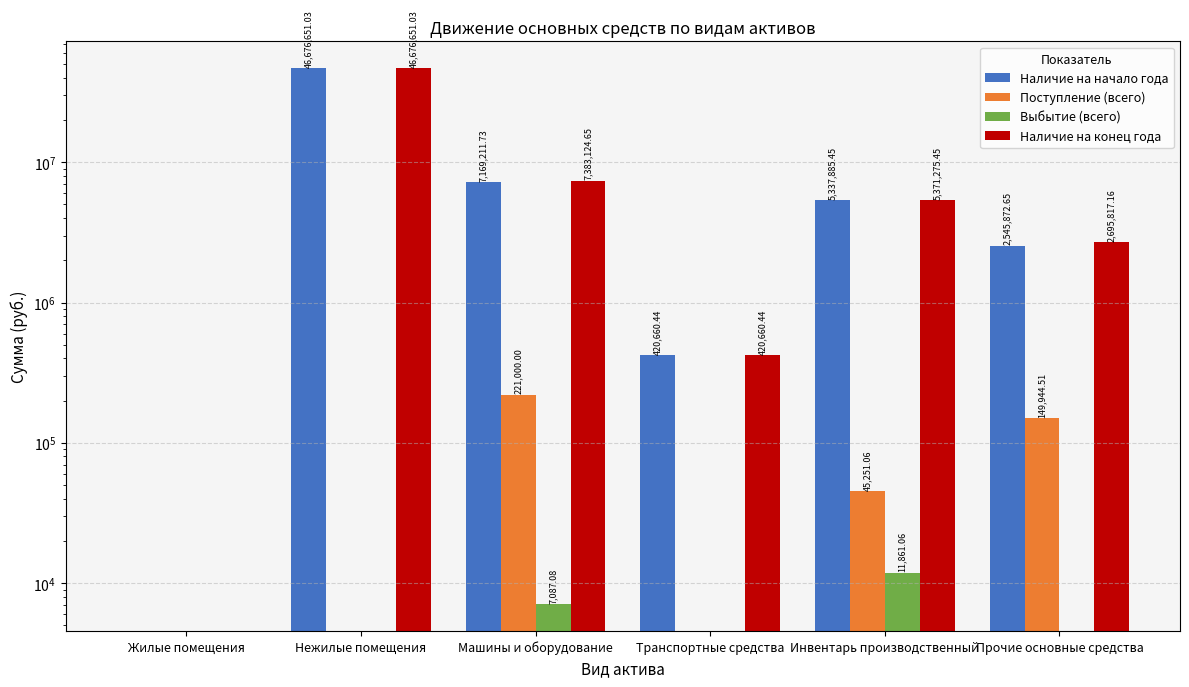

What is the total value across all series at Транспортные средства?

841320.9